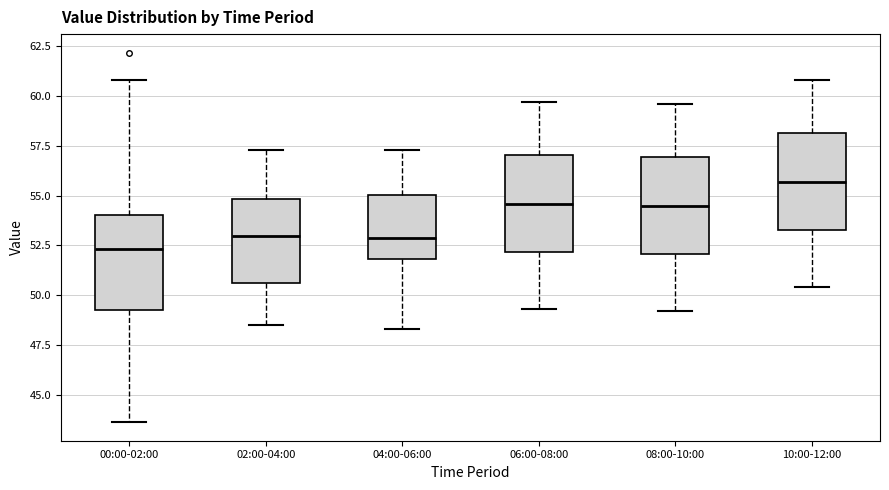

Where is the lower edge of the box for 04:00-06:00 on the y-axis? The values are not printed on the chart, so give them approximately, as read against the axis.

52.0